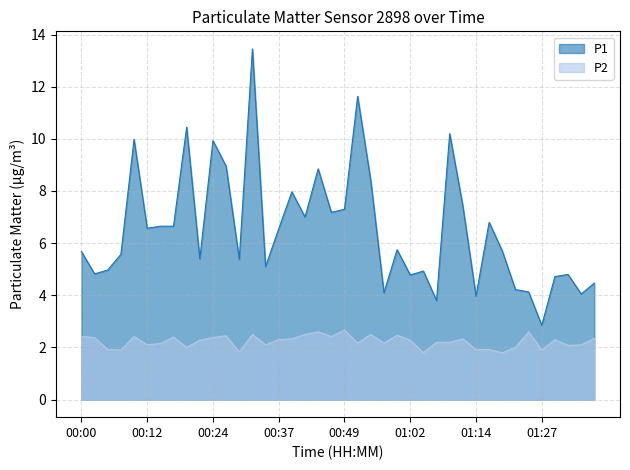

The value of P2 at 00:49 is 2.7. True or false?

True